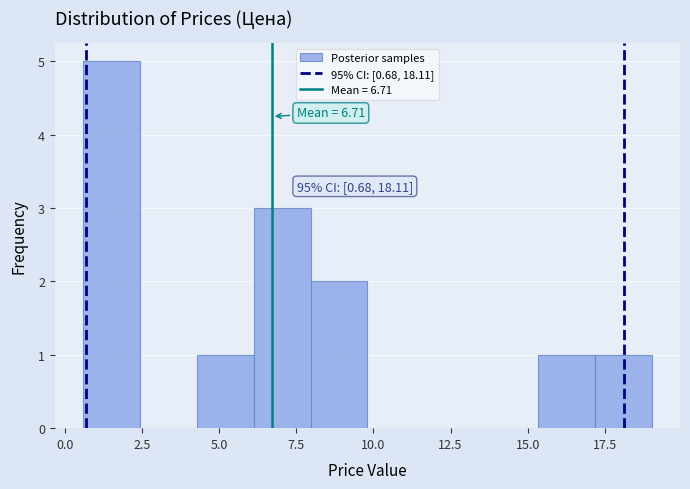

Read against the x-axis, roughly where is the centre of the tallest bar?

1.5